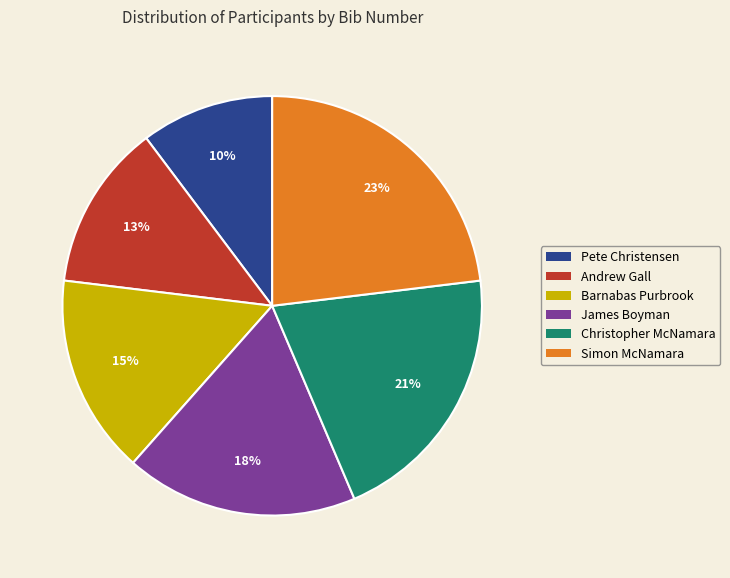

Which has a higher value, Christopher McNamara or Pete Christensen?

Christopher McNamara